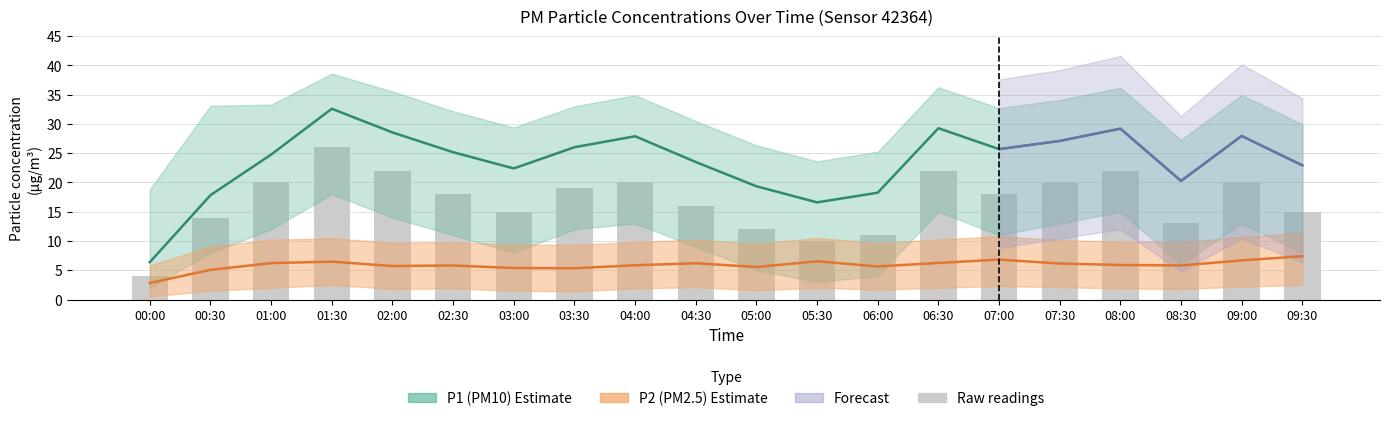

Which category has the highest value in the P1_lower series?

01:30